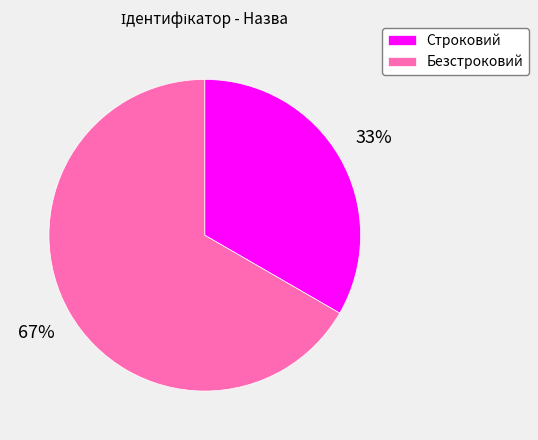

Which slice is the largest?

Безстроковий